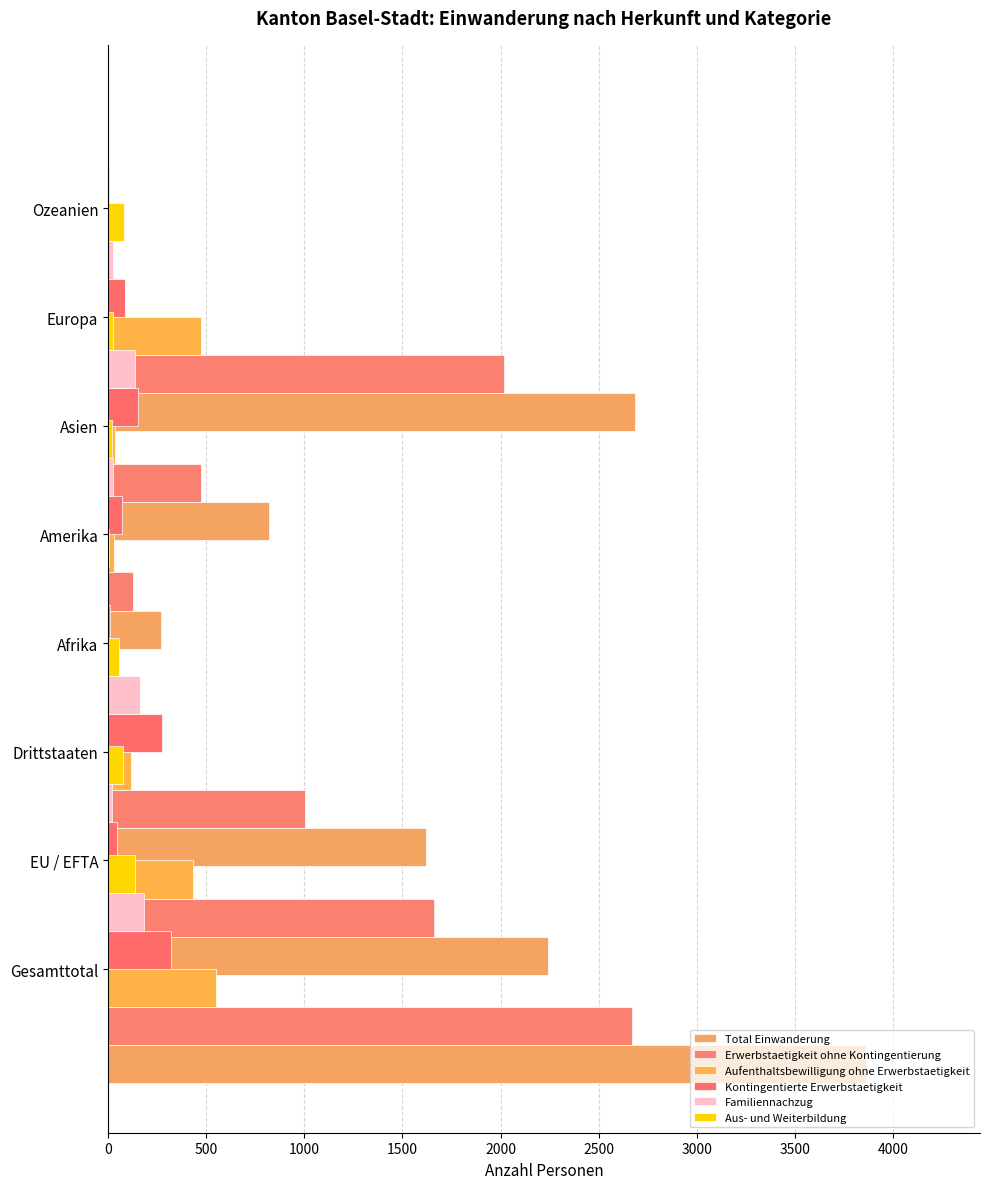

How many groups of bars are there?

8